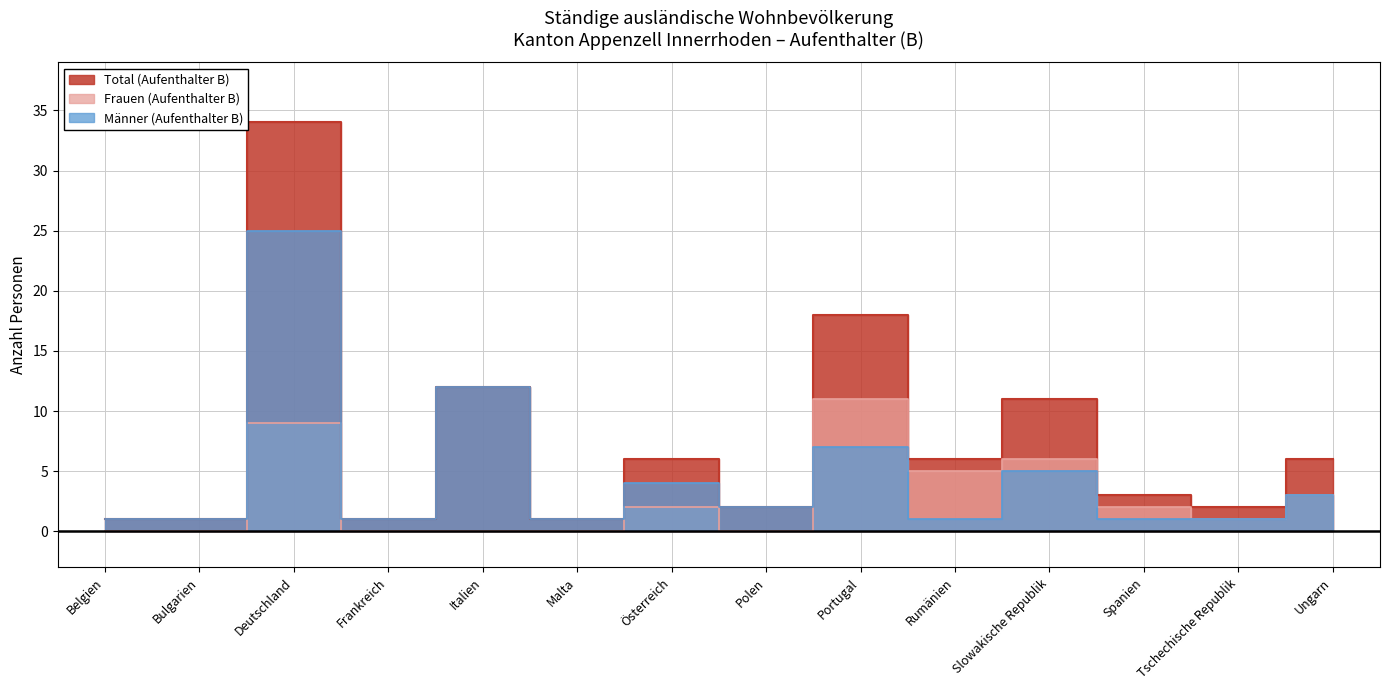

What are all the series names shown in the legend?

Total (Aufenthalter B), Frauen (Aufenthalter B), Männer (Aufenthalter B)